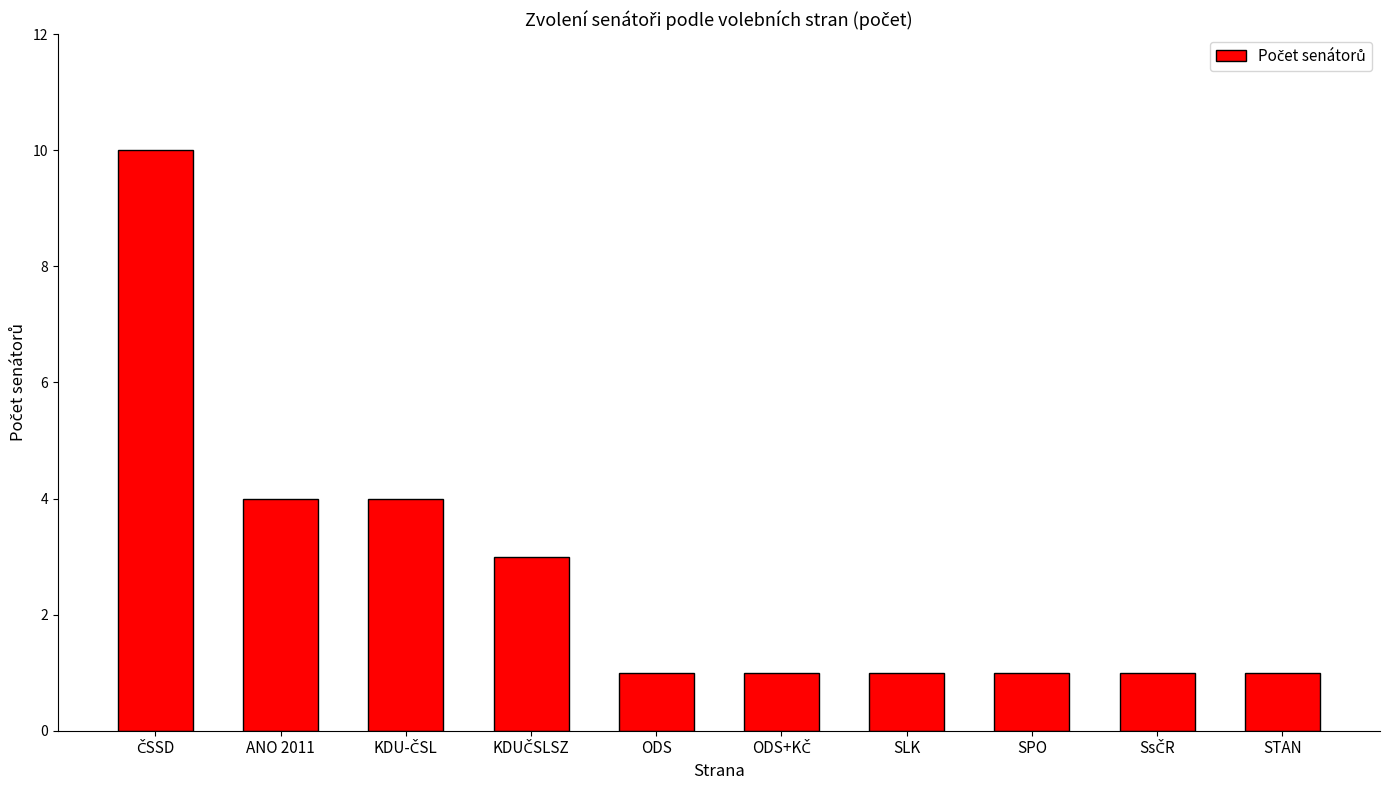

Which has a higher value, ANO 2011 or SLK?

ANO 2011